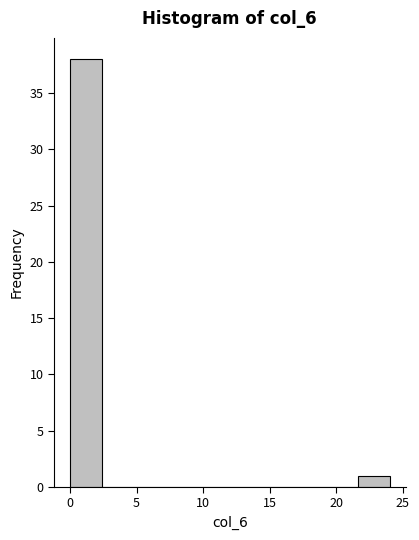

Over which range of the x-axis is the bar tallest?

0.0 to 2.4